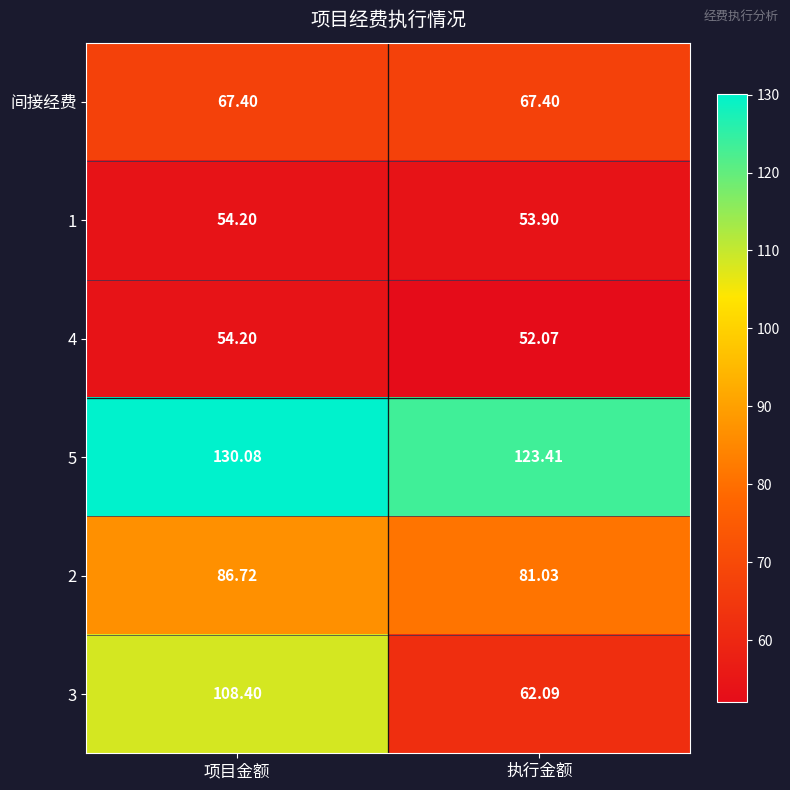

Which series has the largest range (max minus min)?

3